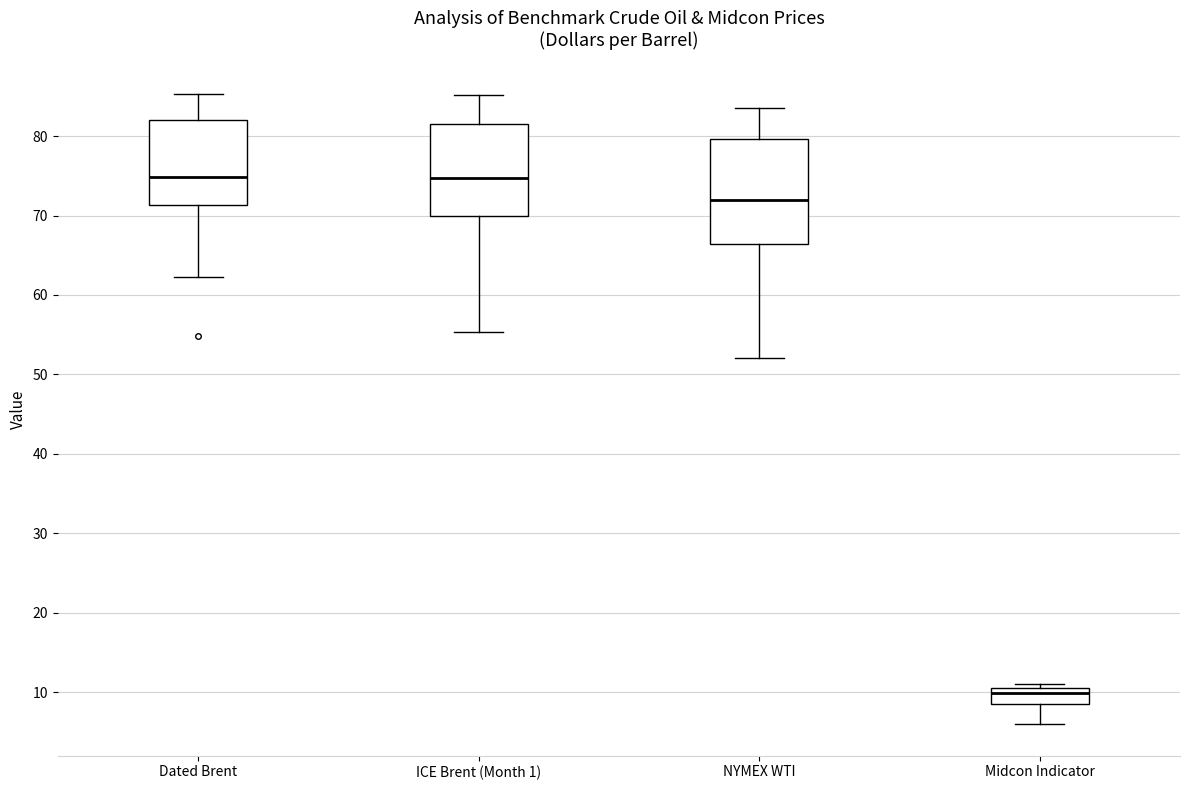

Where is the upper edge of the box for Midcon Indicator on the y-axis? The values are not printed on the chart, so give them approximately, as read against the axis.

11